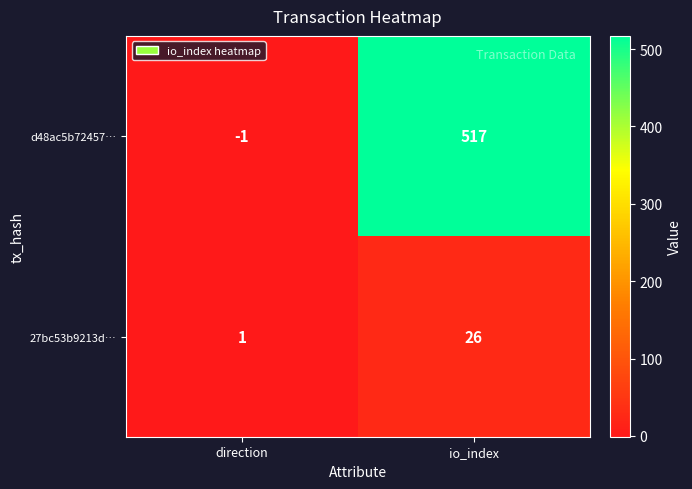

What is the total value across all series at io_index?

543